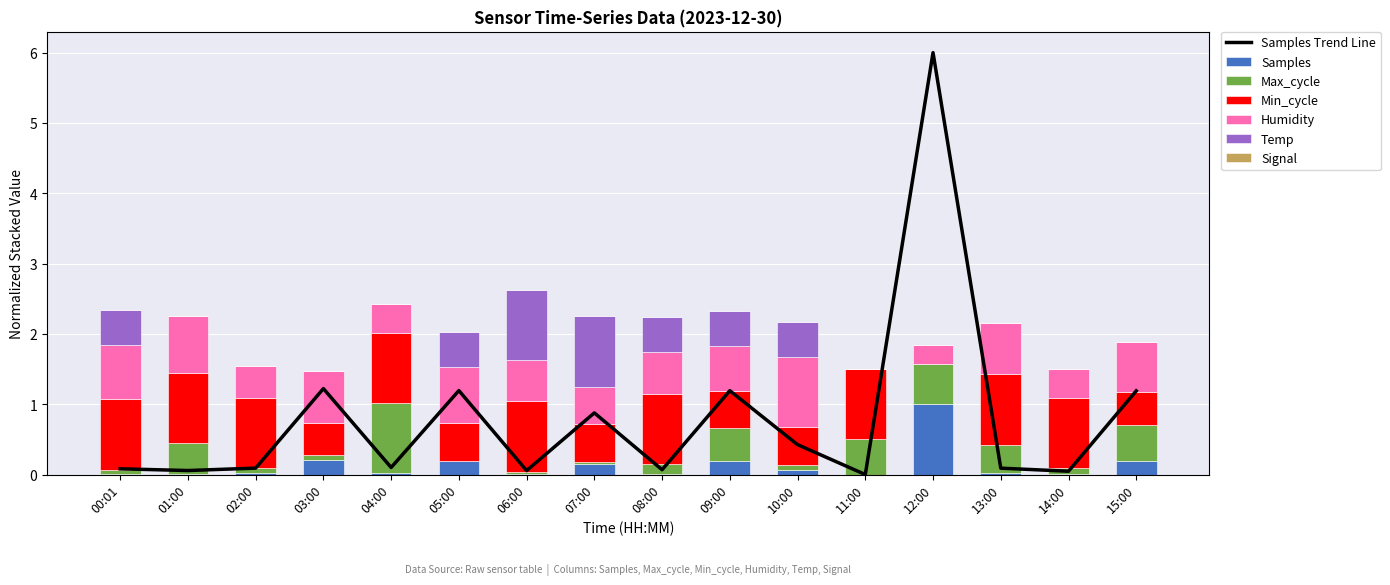

True or false: Samples has a value of 0.0 at 13:00.

True